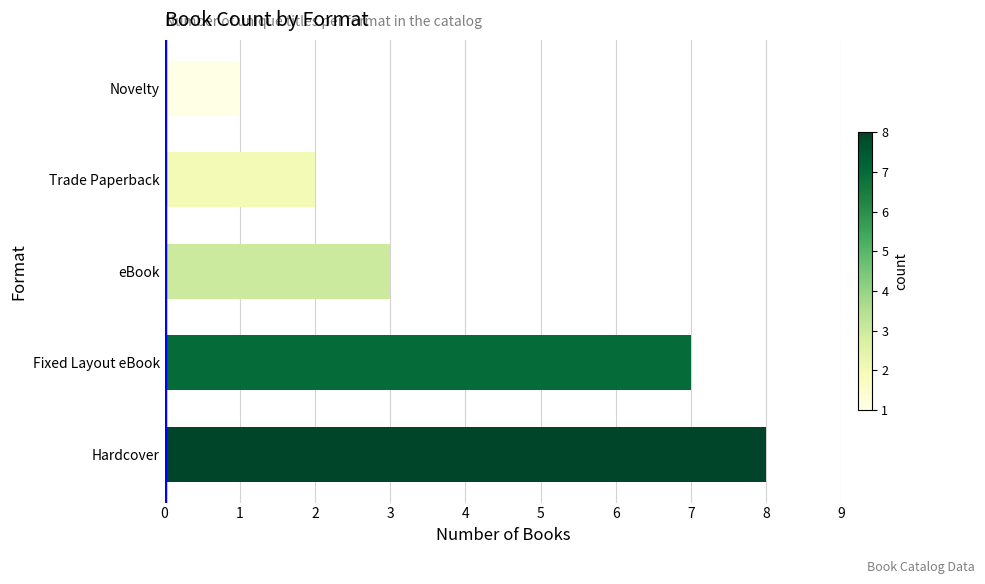

What is the change in value from Hardcover to eBook?

-5